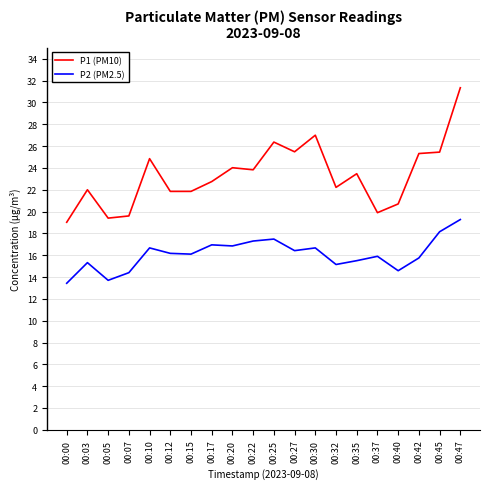

Which series changed the most between 00:07 and 00:27?

P1 (PM10)